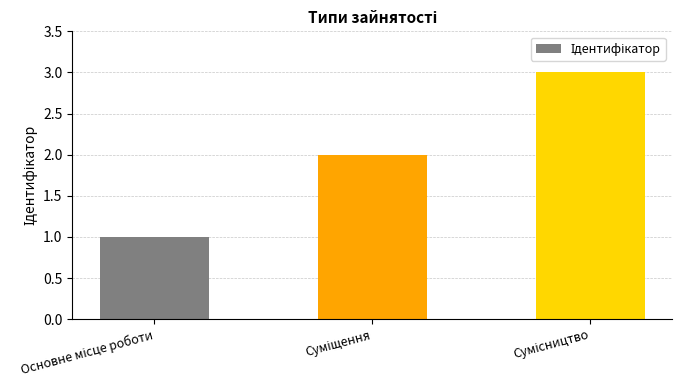

What is the greatest value displayed?

3